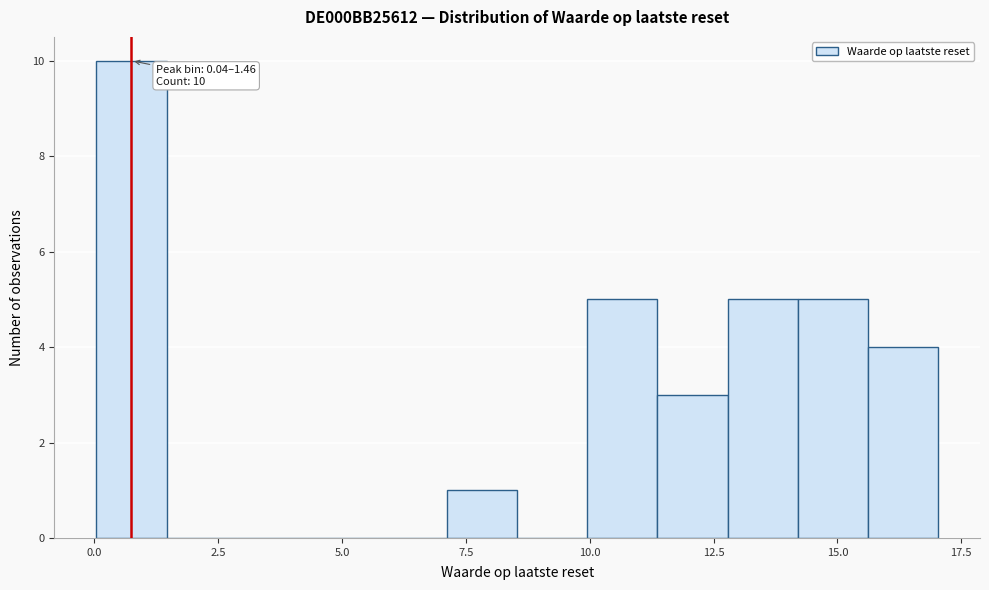

Around what value on the x-axis is the tallest bar? Give the approximate position of its centre, as read against the axis.

0.5